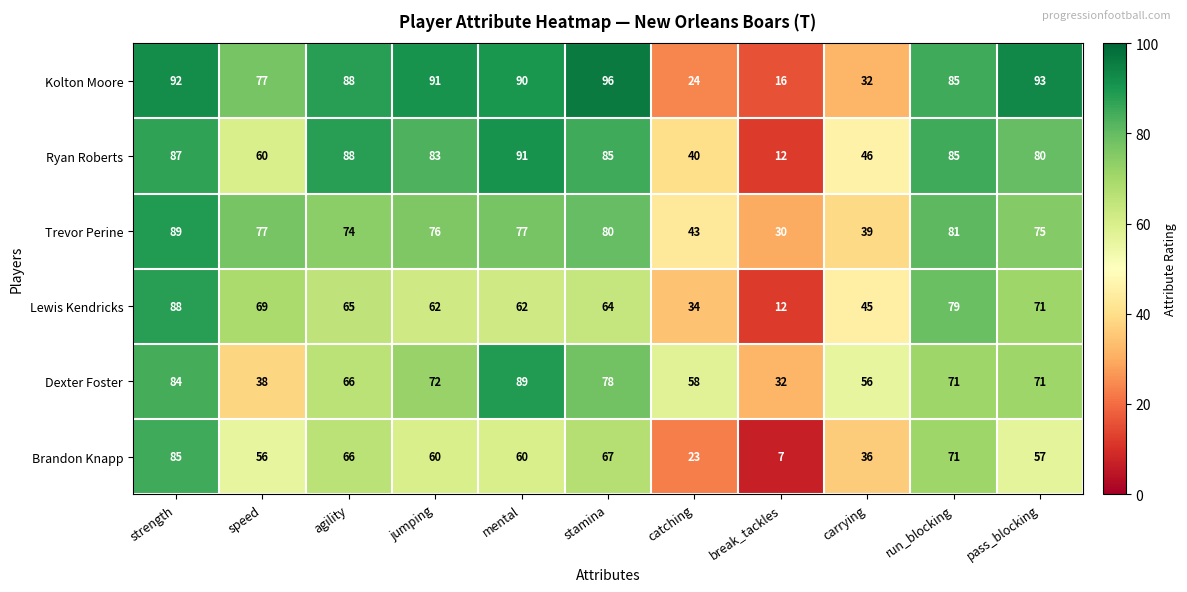

At which label does Kolton Moore first exceed 88?

strength